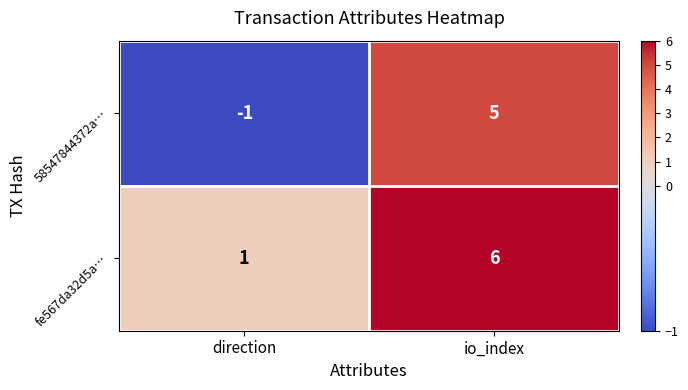

At which category is the sum across all series the highest?

io_index